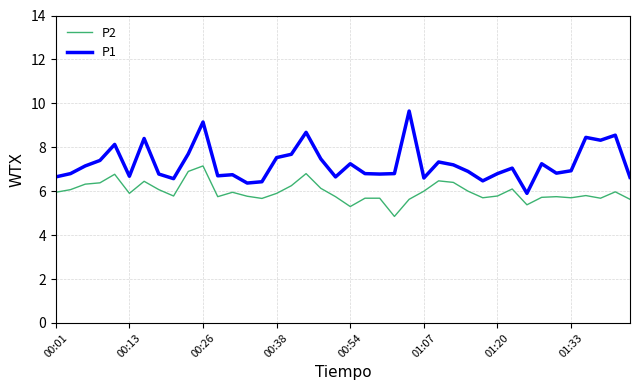

True or false: P2 and P1 cross at least once.

False